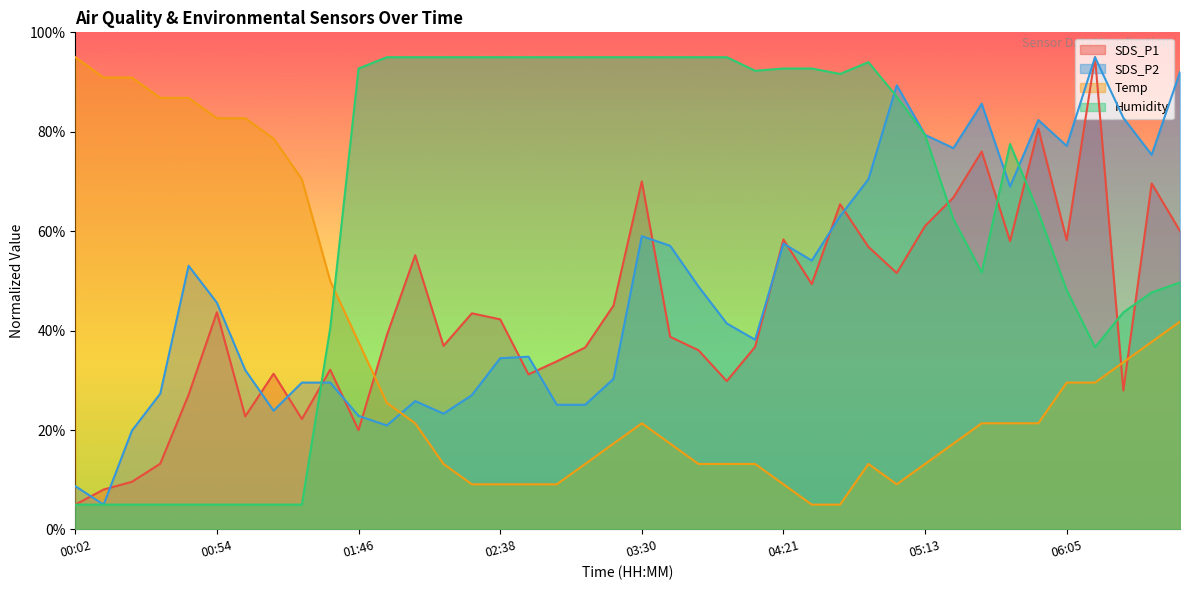

At which category is the sum across all series the highest?

06:15